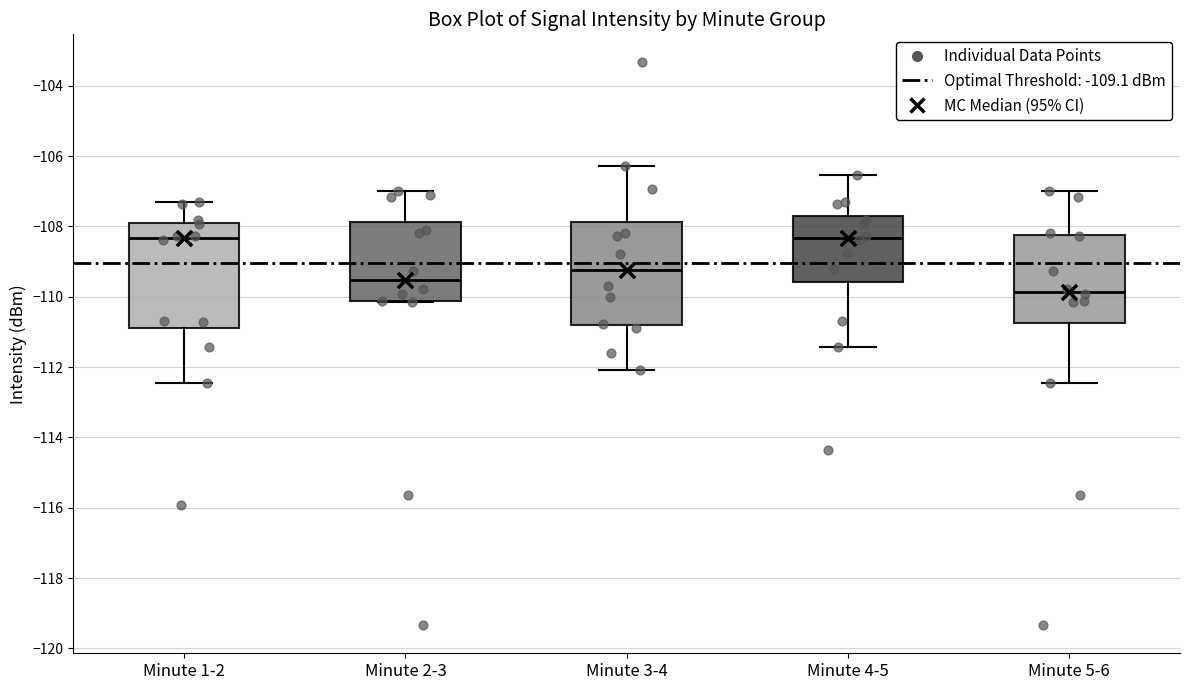

Which box's median line is the lowest?

Minute 5-6